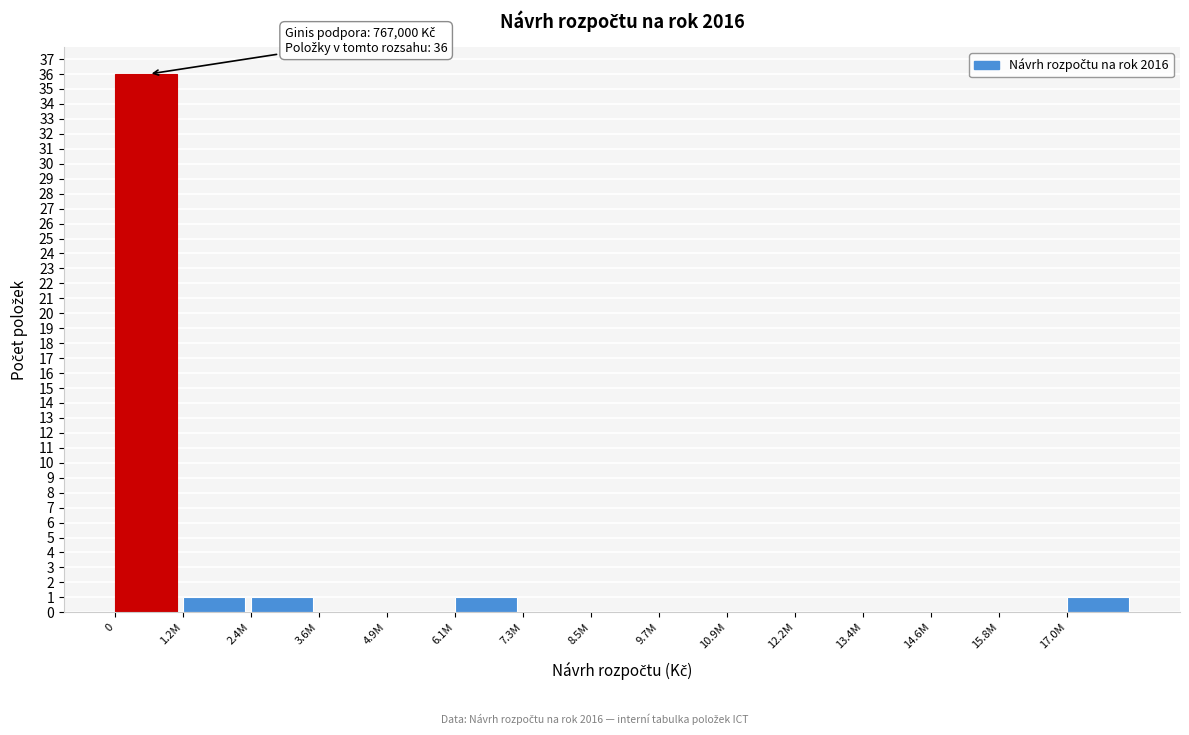

Reading right to left, what are all the values shown in this chart?

17.0M=1	15.8M=0	14.6M=0	13.4M=0	12.2M=0	10.9M=0	9.7M=0	8.5M=0	7.3M=0	6.1M=1	4.9M=0	3.6M=0	2.4M=1	1.2M=1	0=36